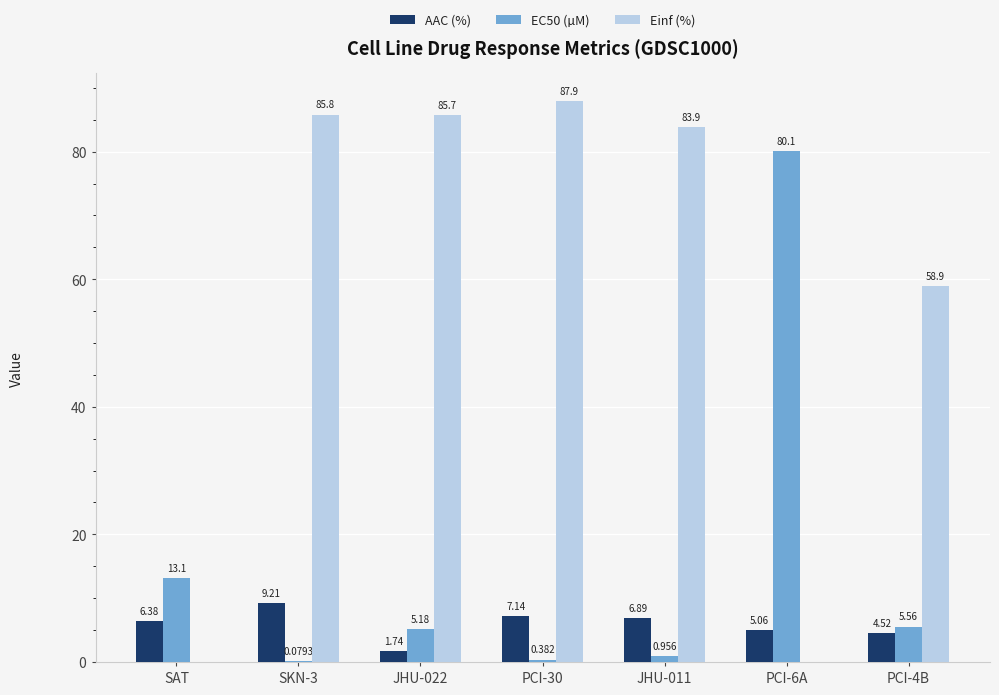

Which series has the largest total across all categories?

Einf (%)